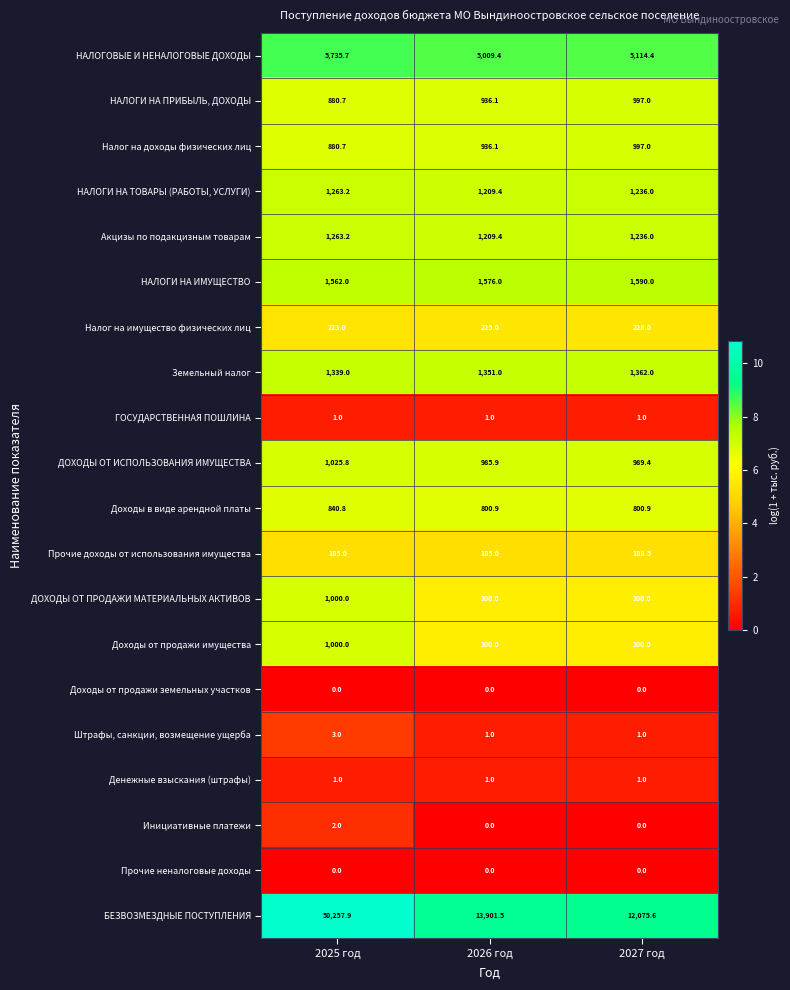

Which series has the largest range (max minus min)?

БЕЗВОЗМЕЗДНЫЕ ПОСТУПЛЕНИЯ